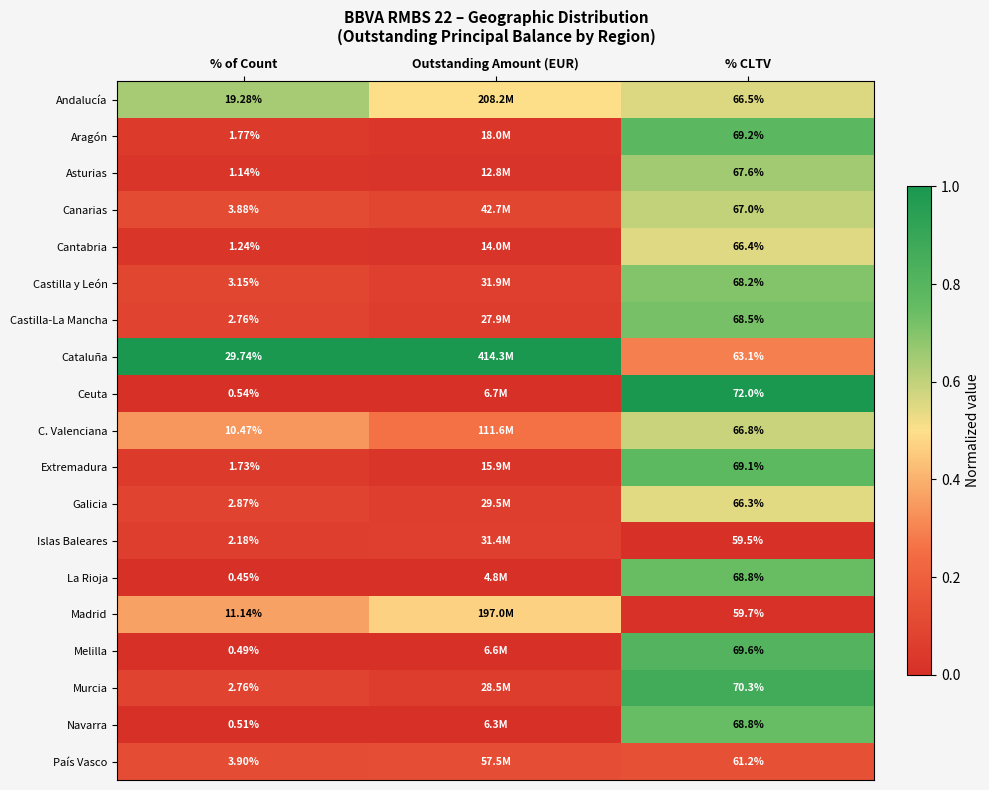

Is the value of País Vasco at % of Count greater than the value of Murcia at % CLTV?

No